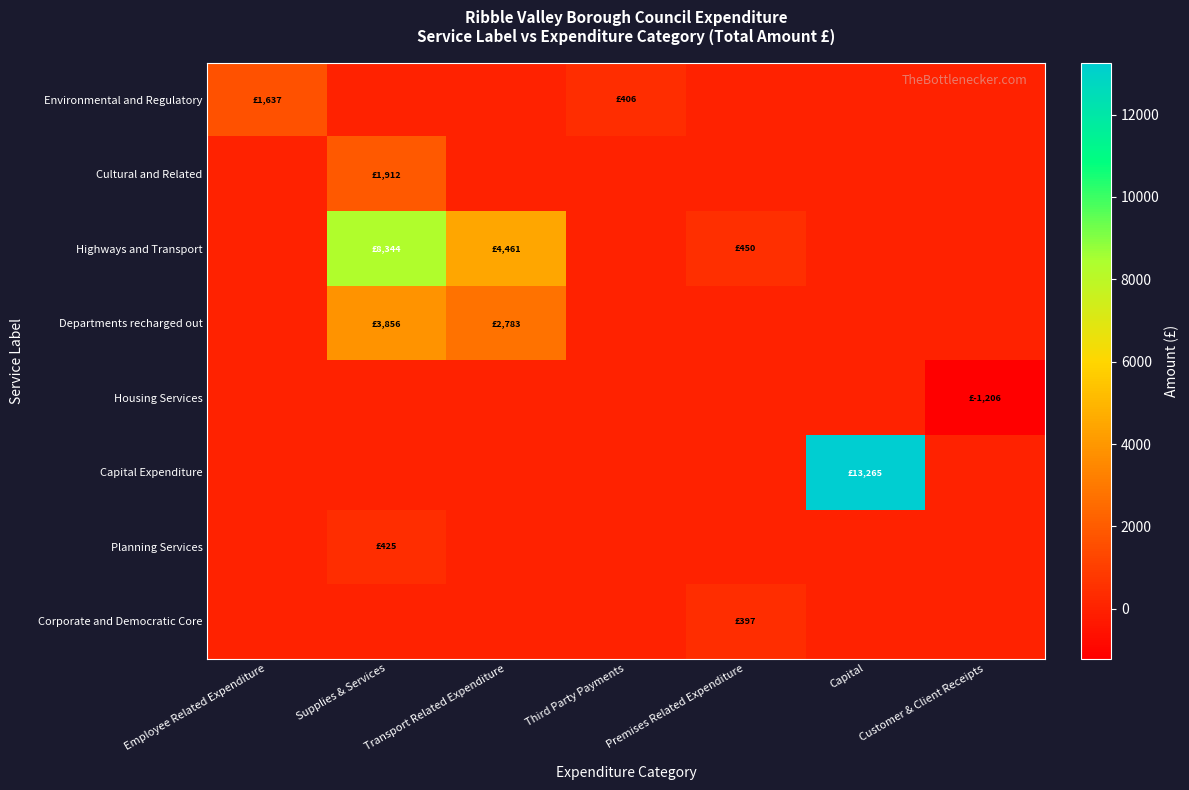

Reading left to right, list all the values displayed in this chart.

Environmental and Regulatory: Employee Related Expenditure=1636.9	Supplies & Services=0.0	Transport Related Expenditure=0.0	Third Party Payments=406.2	Premises Related Expenditure=0.0	Capital=0.0	Customer & Client Receipts=0.0
Cultural and Related: Employee Related Expenditure=0.0	Supplies & Services=1911.7	Transport Related Expenditure=0.0	Third Party Payments=0.0	Premises Related Expenditure=0.0	Capital=0.0	Customer & Client Receipts=0.0
Highways and Transport: Employee Related Expenditure=0.0	Supplies & Services=8344.0	Transport Related Expenditure=4460.6	Third Party Payments=0.0	Premises Related Expenditure=450.0	Capital=0.0	Customer & Client Receipts=0.0
Departments recharged out: Employee Related Expenditure=0.0	Supplies & Services=3855.8	Transport Related Expenditure=2782.7	Third Party Payments=0.0	Premises Related Expenditure=0.0	Capital=0.0	Customer & Client Receipts=0.0
Housing Services: Employee Related Expenditure=0.0	Supplies & Services=0.0	Transport Related Expenditure=0.0	Third Party Payments=0.0	Premises Related Expenditure=0.0	Capital=0.0	Customer & Client Receipts=-1205.9
Capital Expenditure: Employee Related Expenditure=0.0	Supplies & Services=0.0	Transport Related Expenditure=0.0	Third Party Payments=0.0	Premises Related Expenditure=0.0	Capital=13265.2	Customer & Client Receipts=0.0
Planning Services: Employee Related Expenditure=0.0	Supplies & Services=425.0	Transport Related Expenditure=0.0	Third Party Payments=0.0	Premises Related Expenditure=0.0	Capital=0.0	Customer & Client Receipts=0.0
Corporate and Democratic Core: Employee Related Expenditure=0.0	Supplies & Services=0.0	Transport Related Expenditure=0.0	Third Party Payments=0.0	Premises Related Expenditure=397.3	Capital=0.0	Customer & Client Receipts=0.0